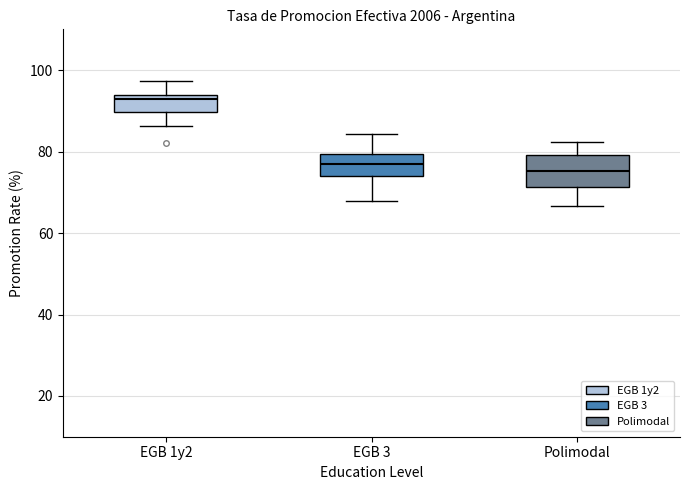

Which box is the tallest, from its lower edge to its upper edge?

Polimodal